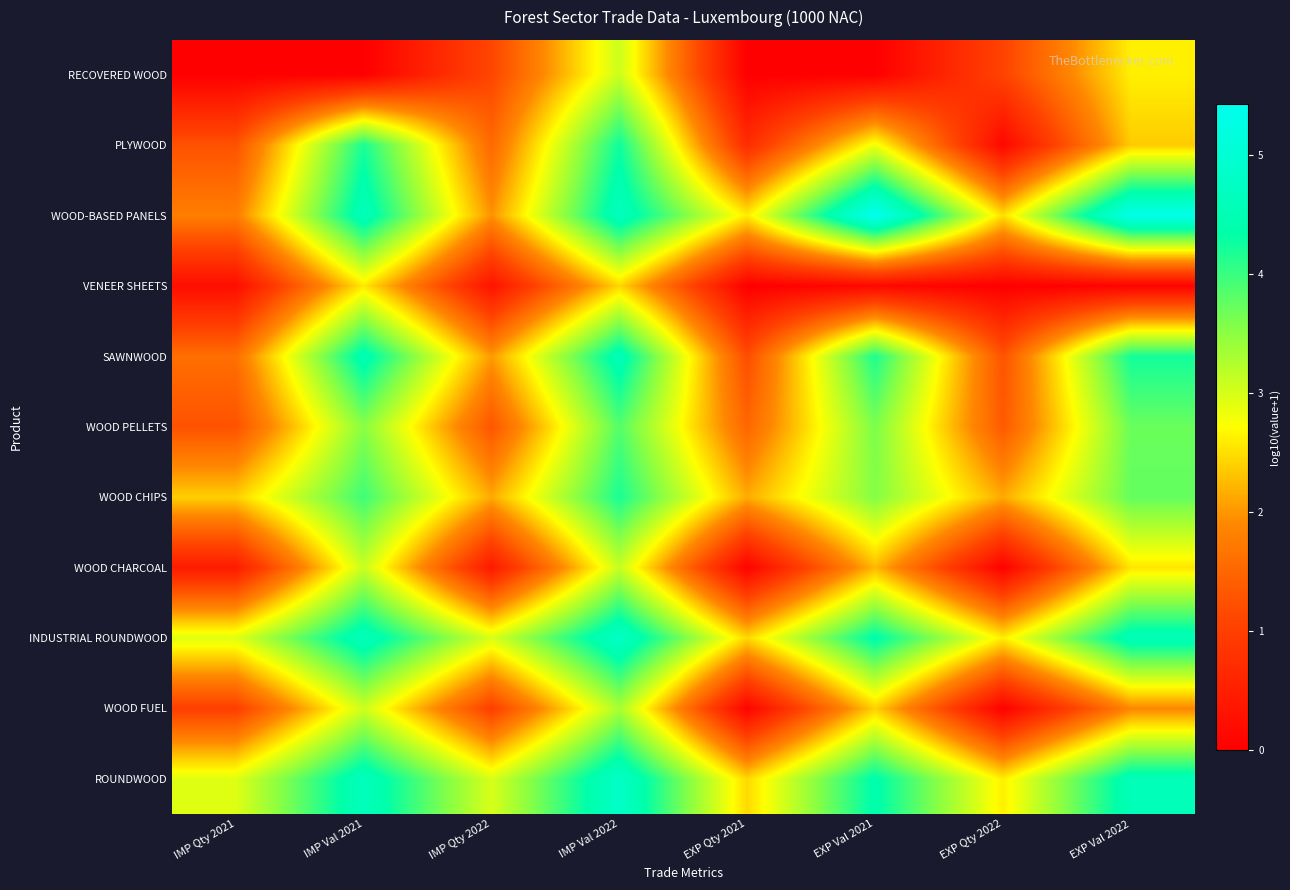

At EXP Qty 2021, list the series in order from largest to smallest.

WOOD-BASED PANELS, ROUNDWOOD, INDUSTRIAL ROUNDWOOD, WOOD CHIPS, WOOD PELLETS, SAWNWOOD, PLYWOOD, WOOD FUEL, WOOD CHARCOAL, VENEER SHEETS, RECOVERED WOOD